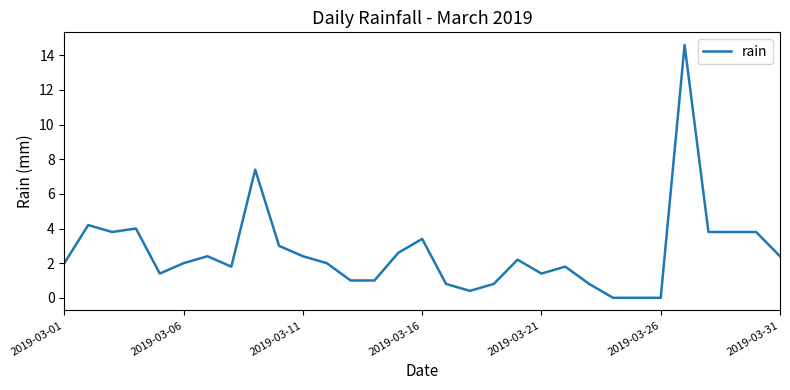

What is the greatest value displayed?

14.6